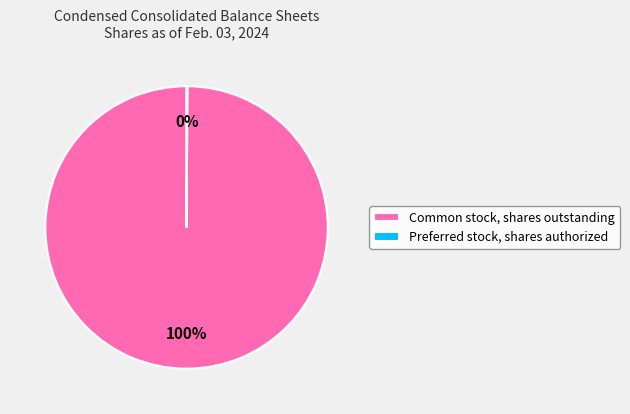

Which slice represents more than half of the pie?

Common stock, shares outstanding